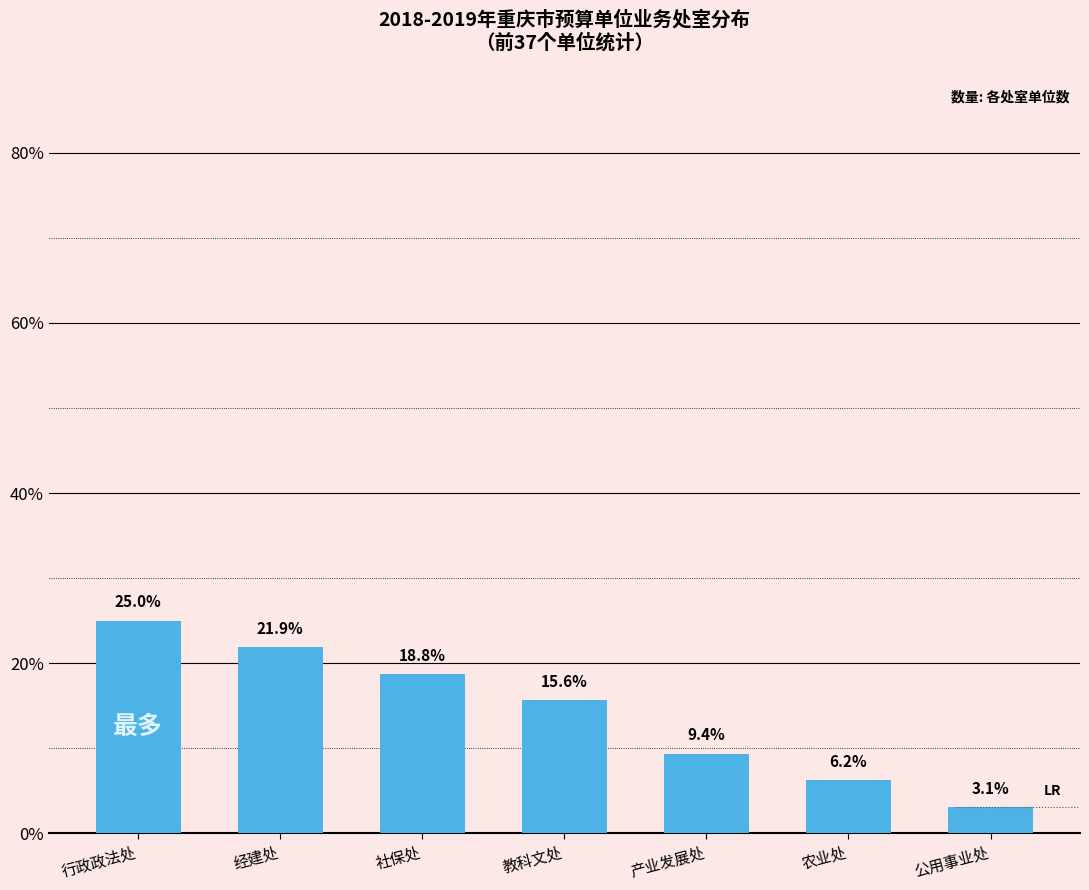

Rank the categories by value from lowest to highest.

公用事业处, 农业处, 产业发展处, 教科文处, 社保处, 经建处, 行政政法处